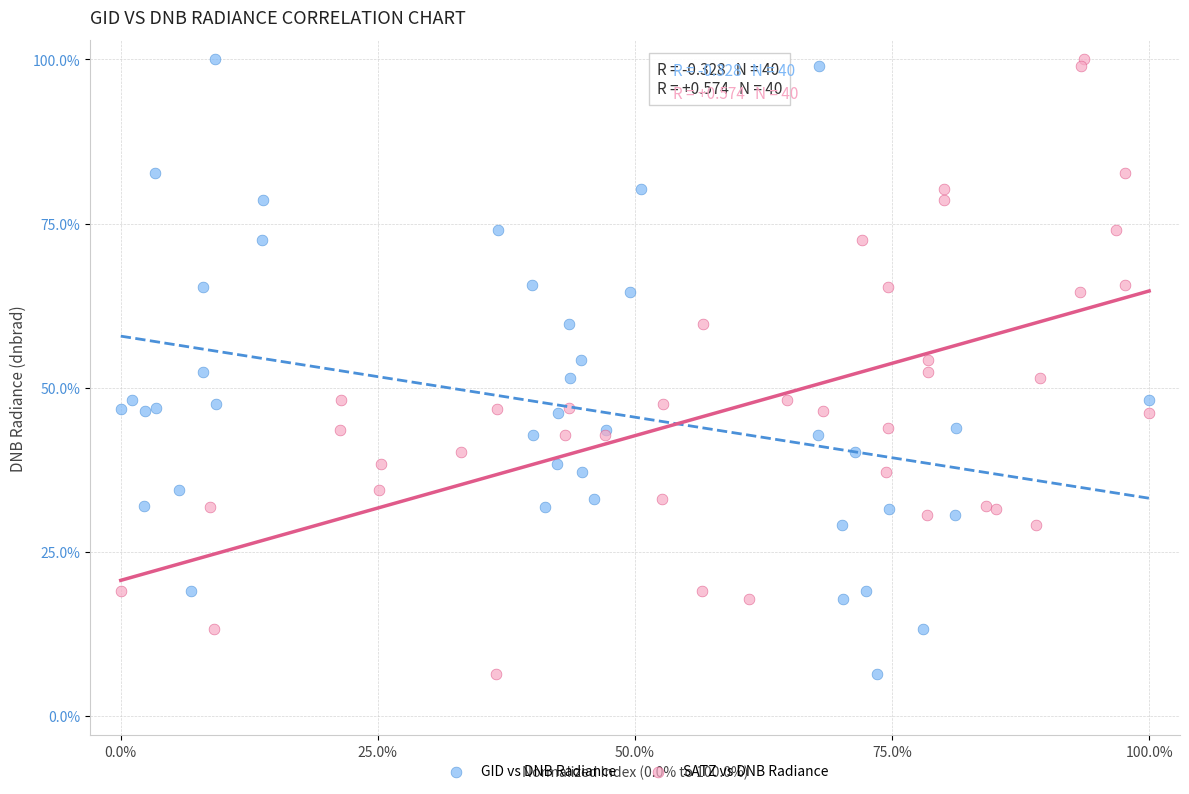

What are all the series names shown in the legend?

GID vs DNB Radiance, SATZ vs DNB Radiance